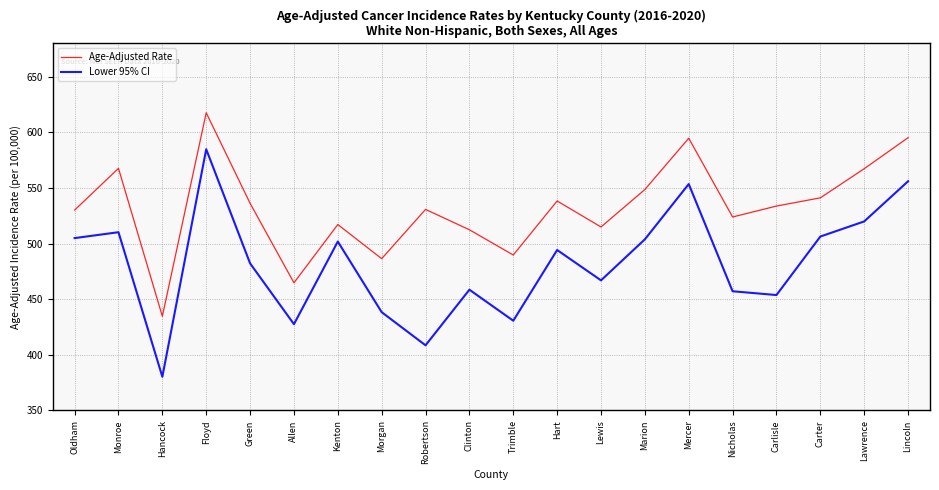

At which category does the chart reach its peak across all series?

Floyd